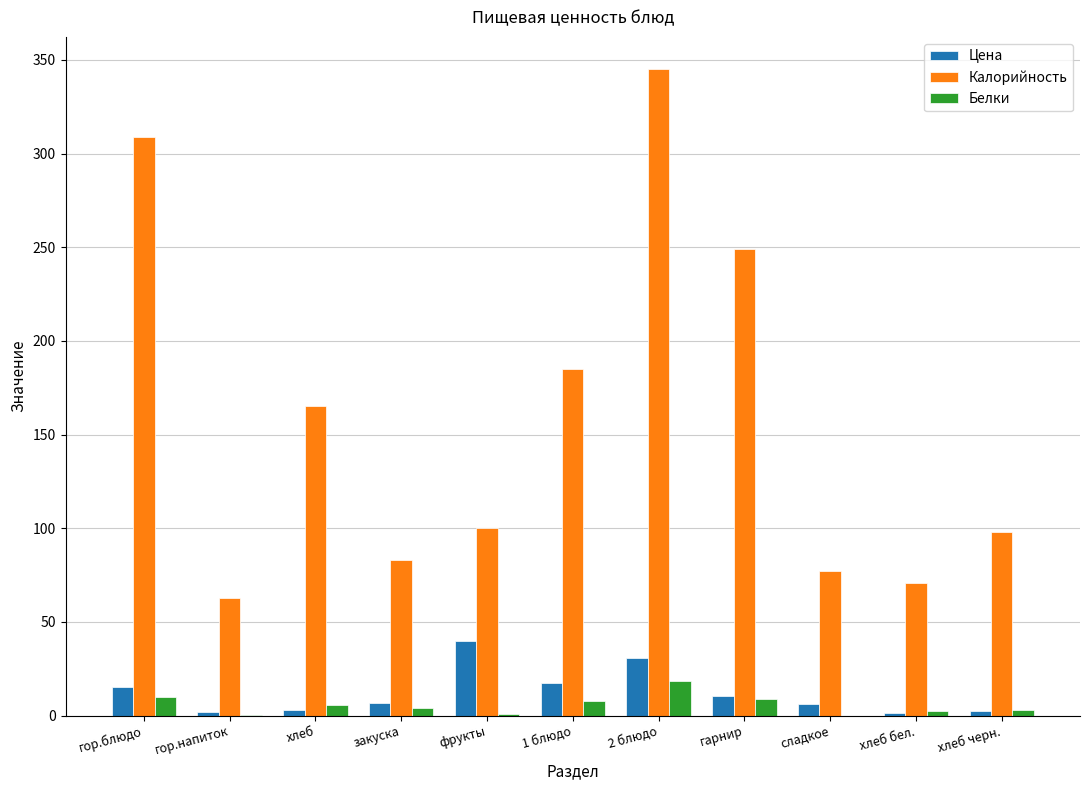

What is the total value across all series at хлеб?

173.2